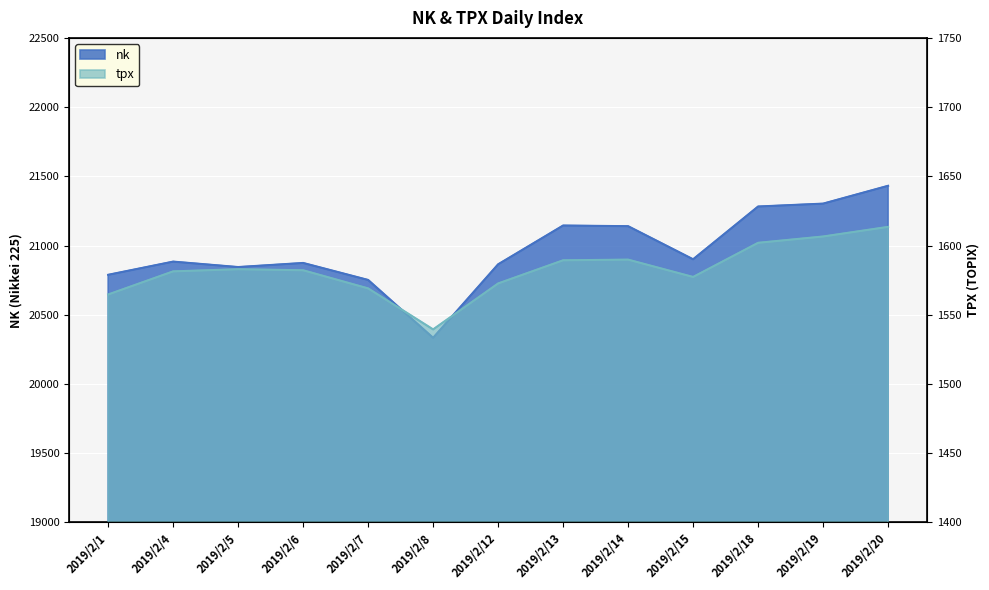

How many interior local peaks does the nk series have?

3